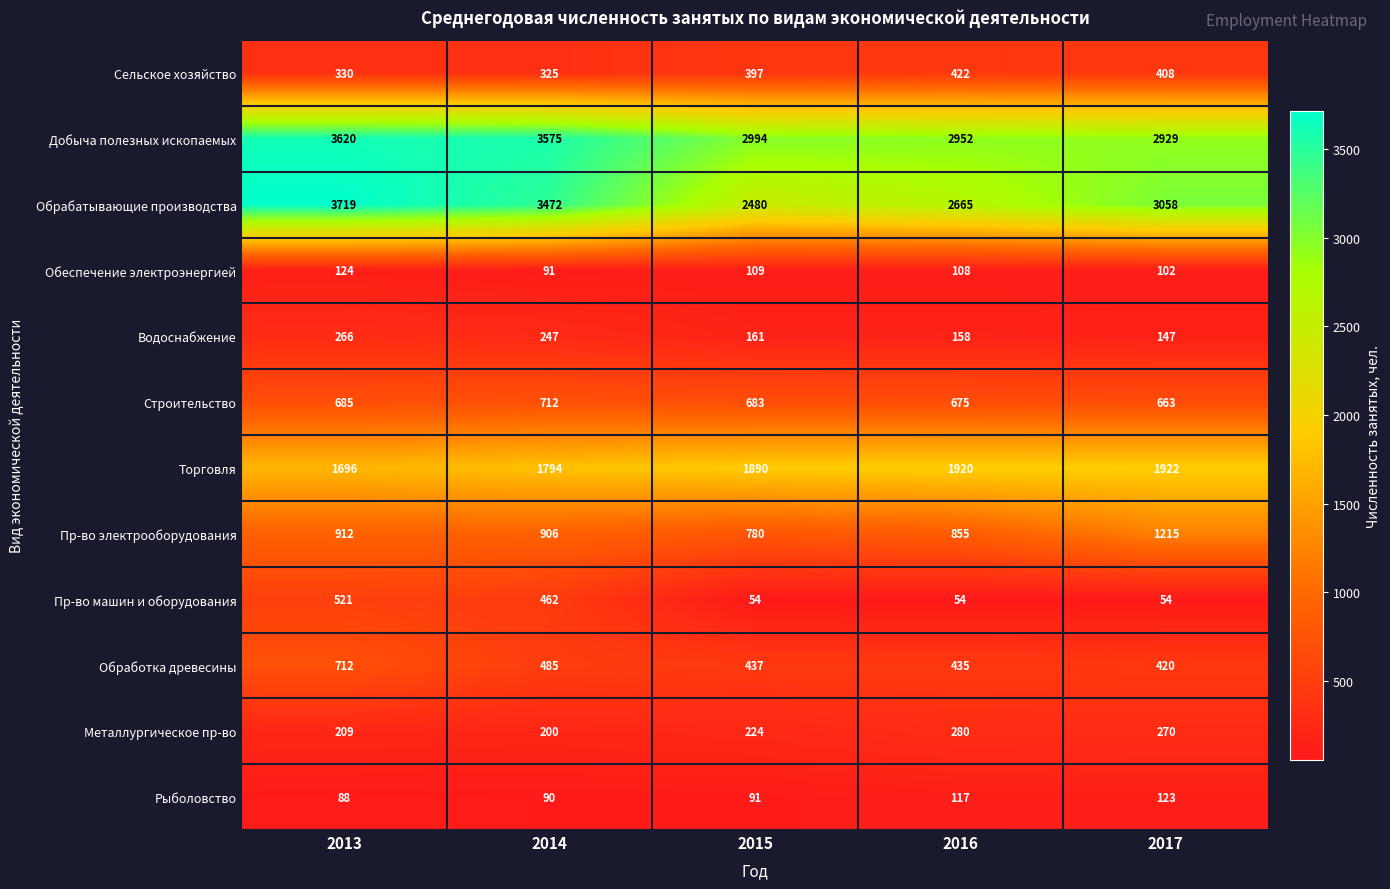

Is it true that Обеспечение электроэнергией equals 219 at 2013?

False